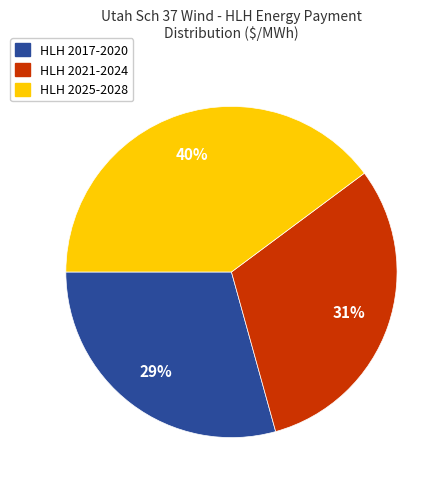

To the nearest percent, what is the difference between the largest and smallest slice percentages?

11%